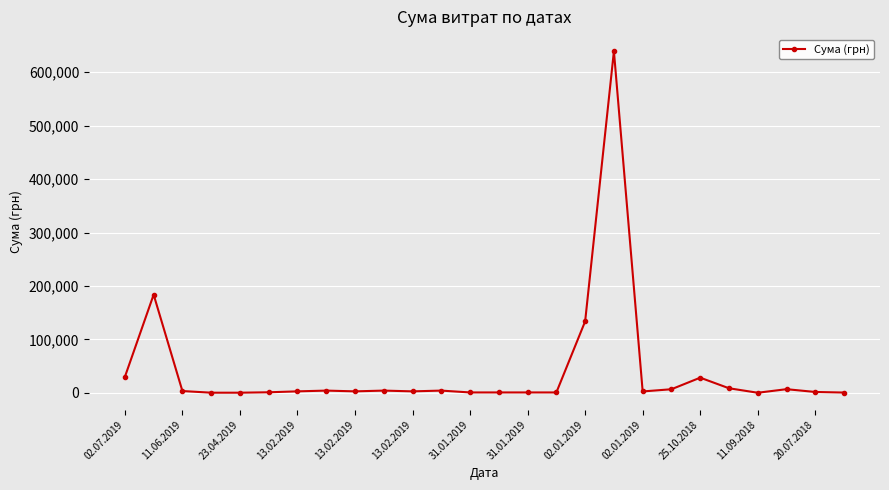

True or false: there are more than 1 points higher than both neighbors.

True